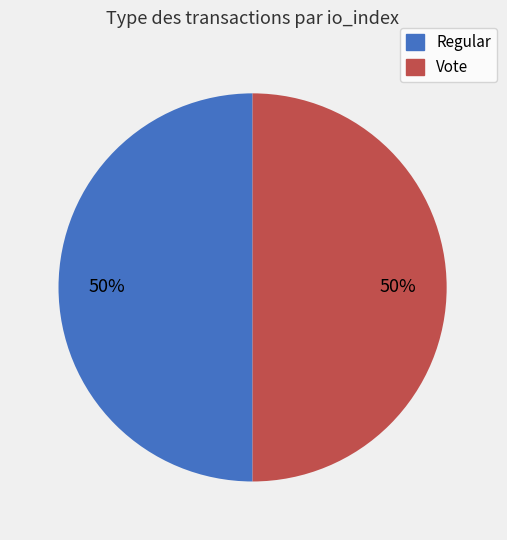

True or false: Vote accounts for 86% of the total.

False